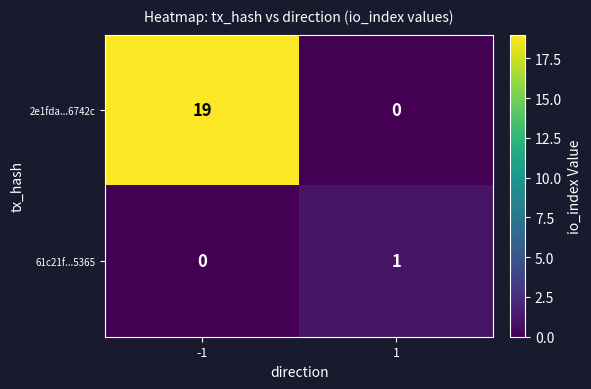

What is the difference between the maximum and minimum values in the 61c21f...5365 series?

1